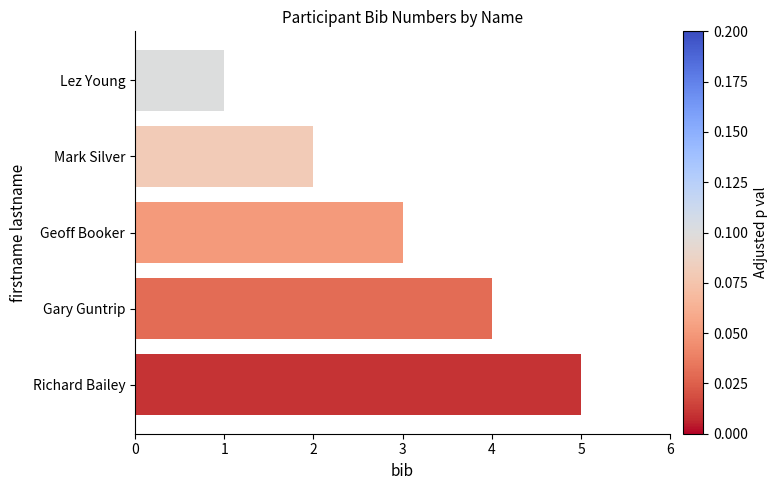

How many data points are less than 3?

2